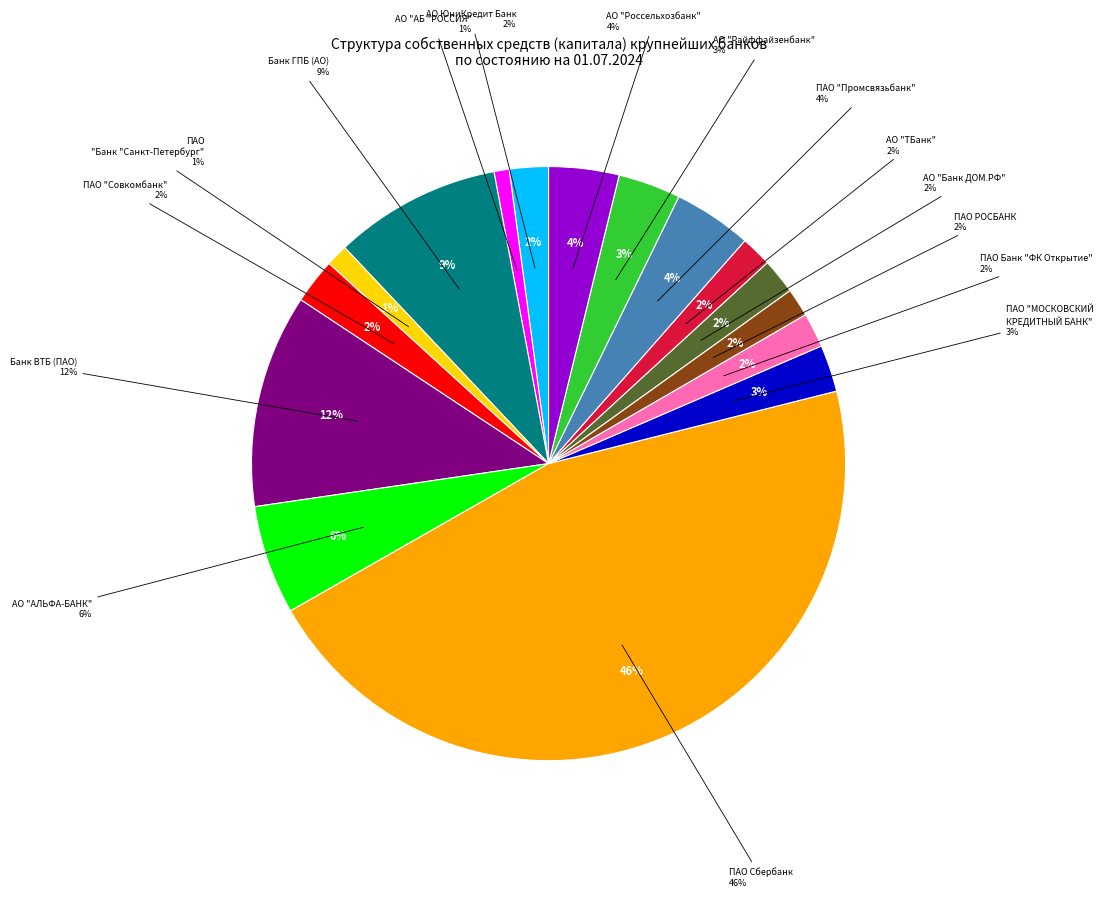

Count the number of slices in the pie.

16